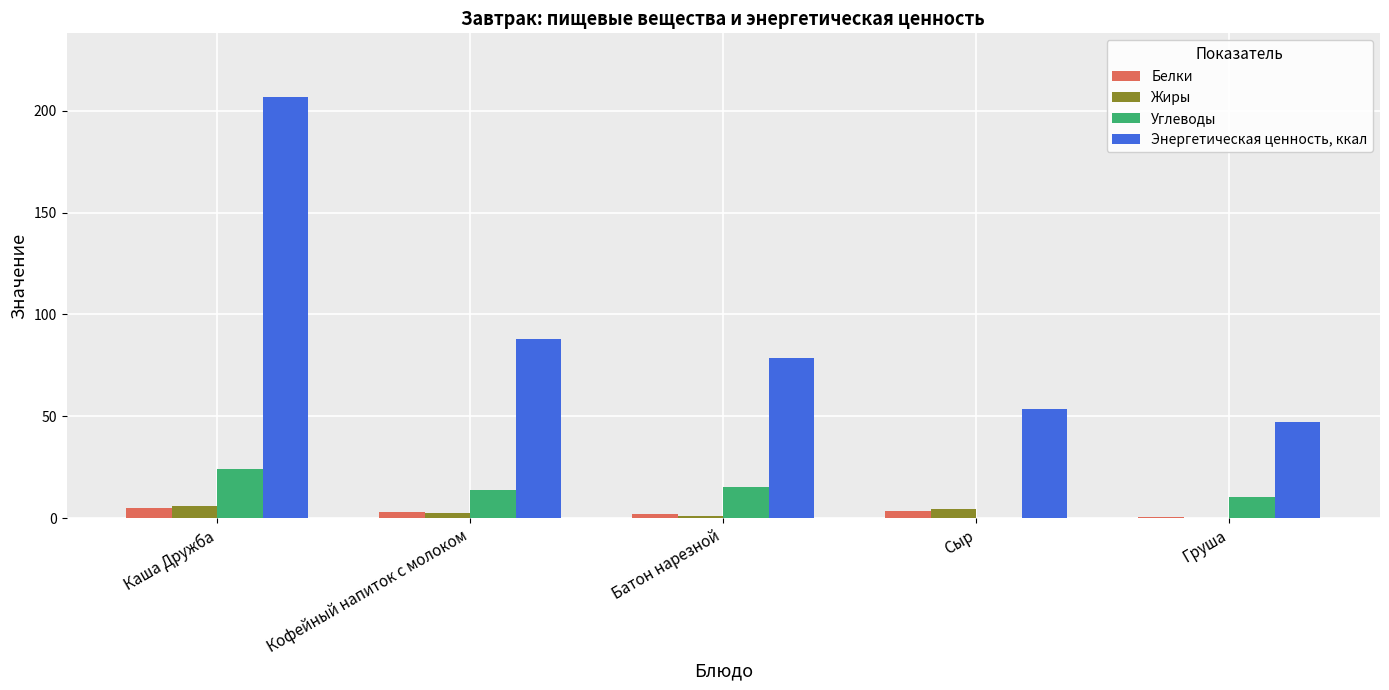

How many positive values does the Углеводы series have?

4